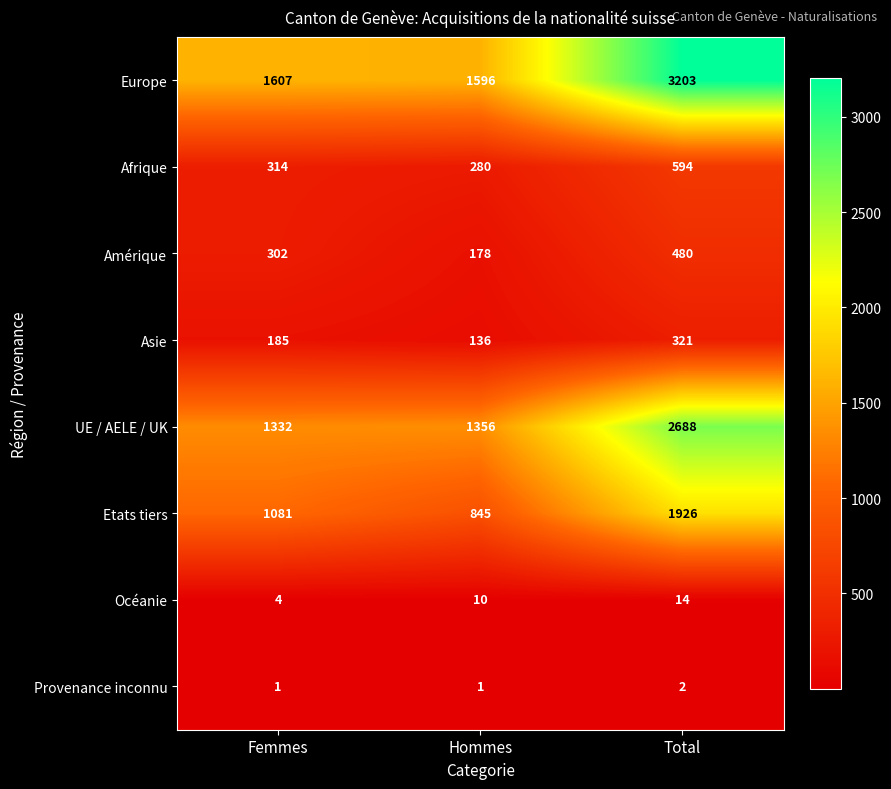

What is the spread (max minus min) of values at Total?

3201